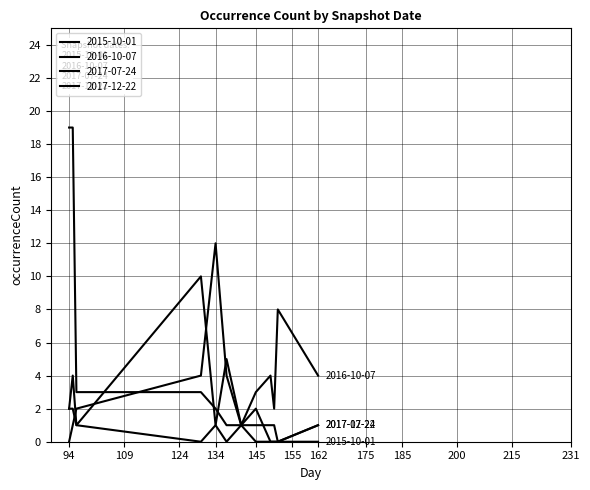

List the series in order of their peak value, lowest first.

2017-07-24, 2016-10-07, 2015-10-01, 2017-12-22